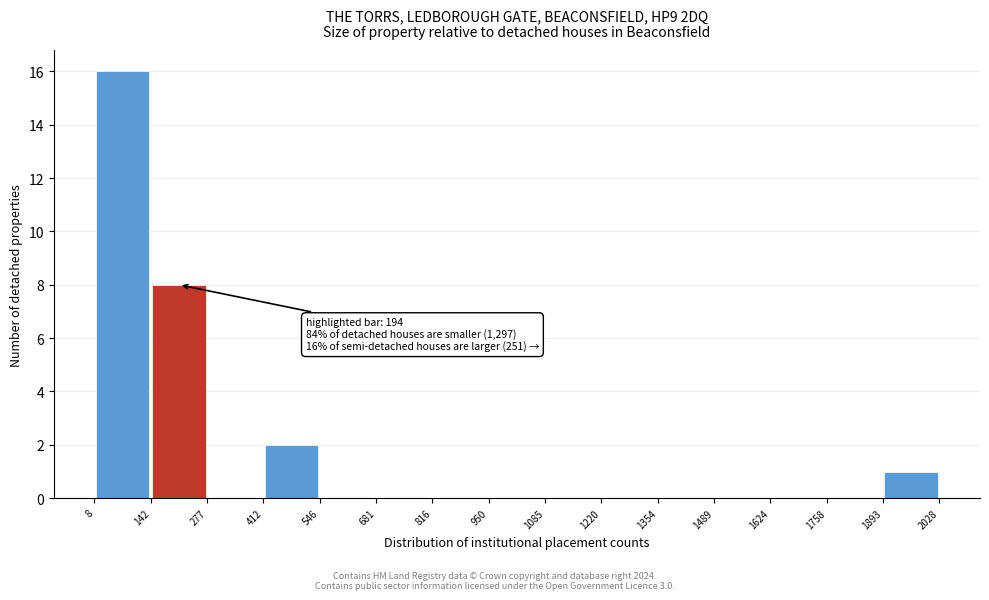

Which range on the x-axis has the tallest bar?

8 to 142